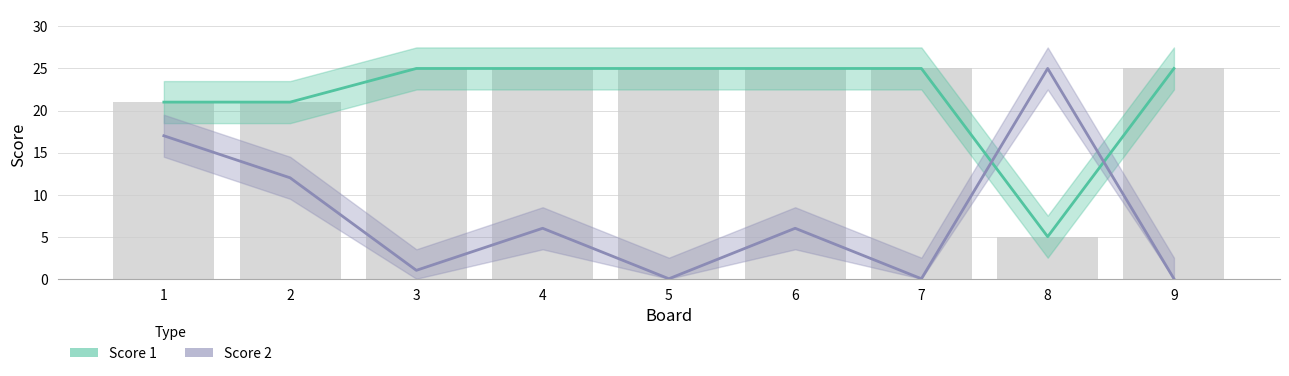

What are all the series names shown in the legend?

Score 1, Score 2